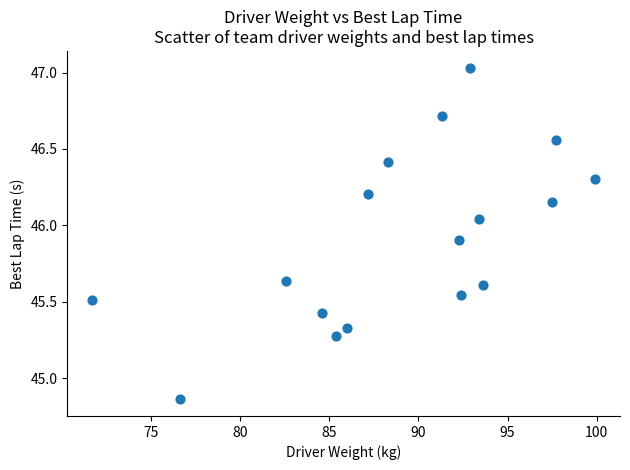

What is the range of Y values (max minus min)?

2.2